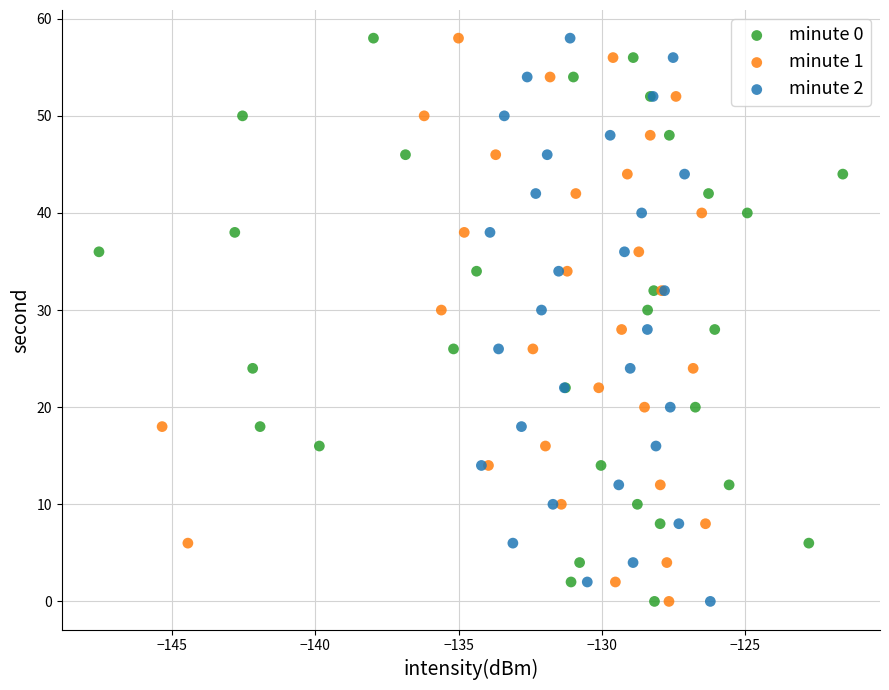

What are all the series names shown in the legend?

minute 0, minute 1, minute 2